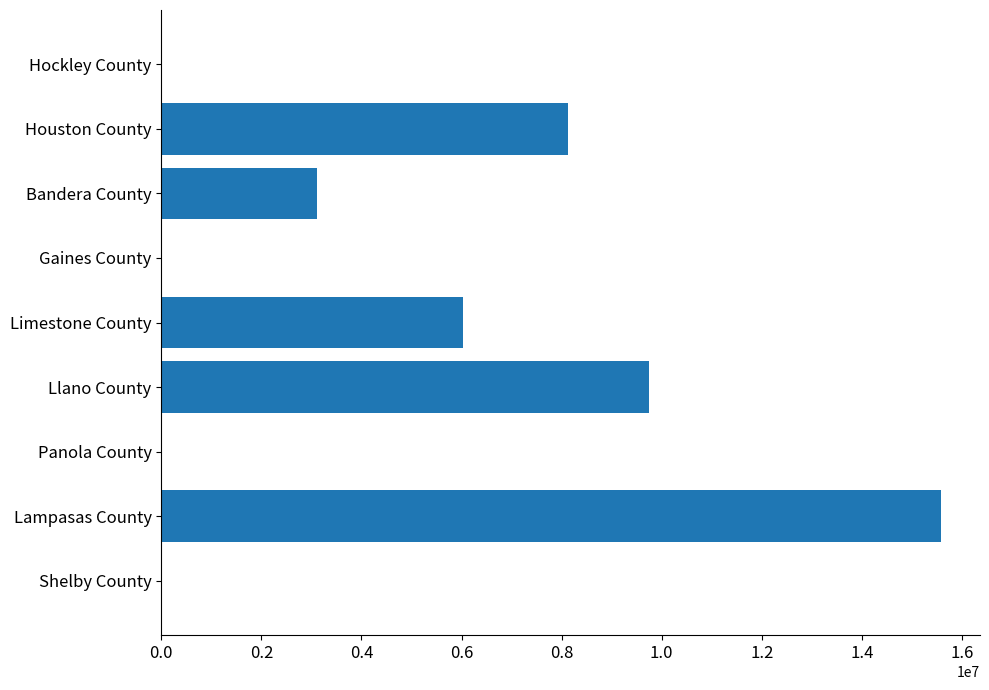

Which label corresponds to the largest value in the chart?

Lampasas County